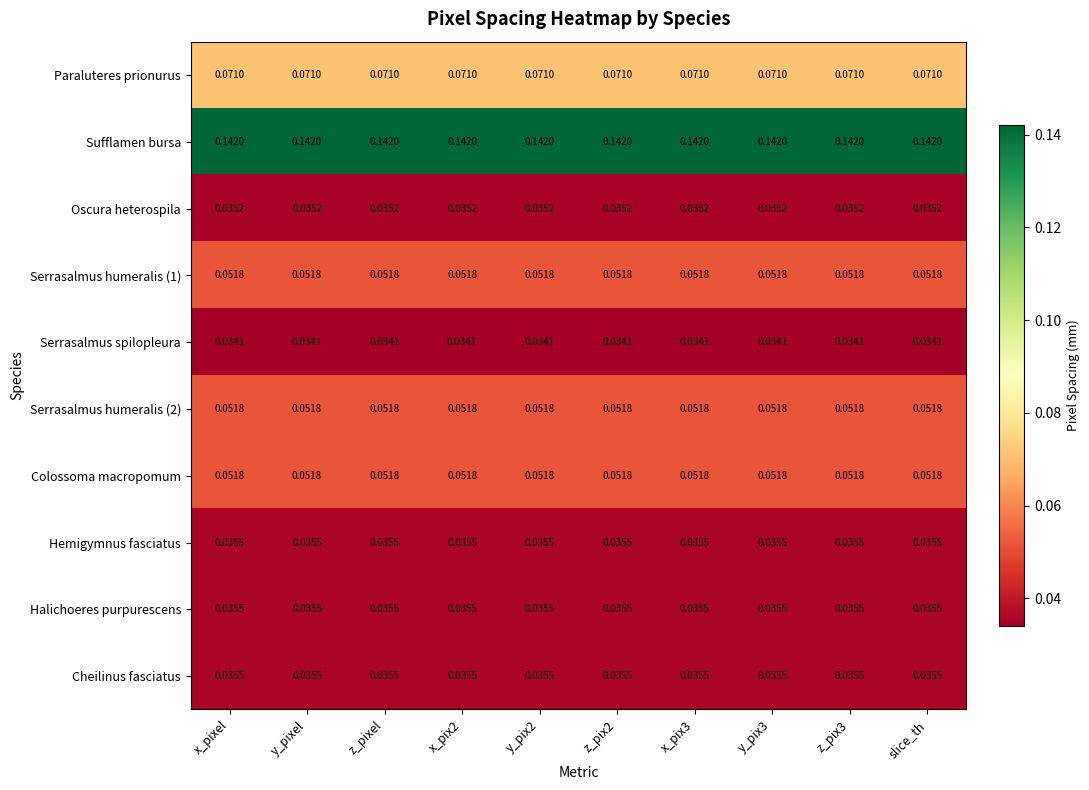

Which series has the largest total across all categories?

Sufflamen bursa